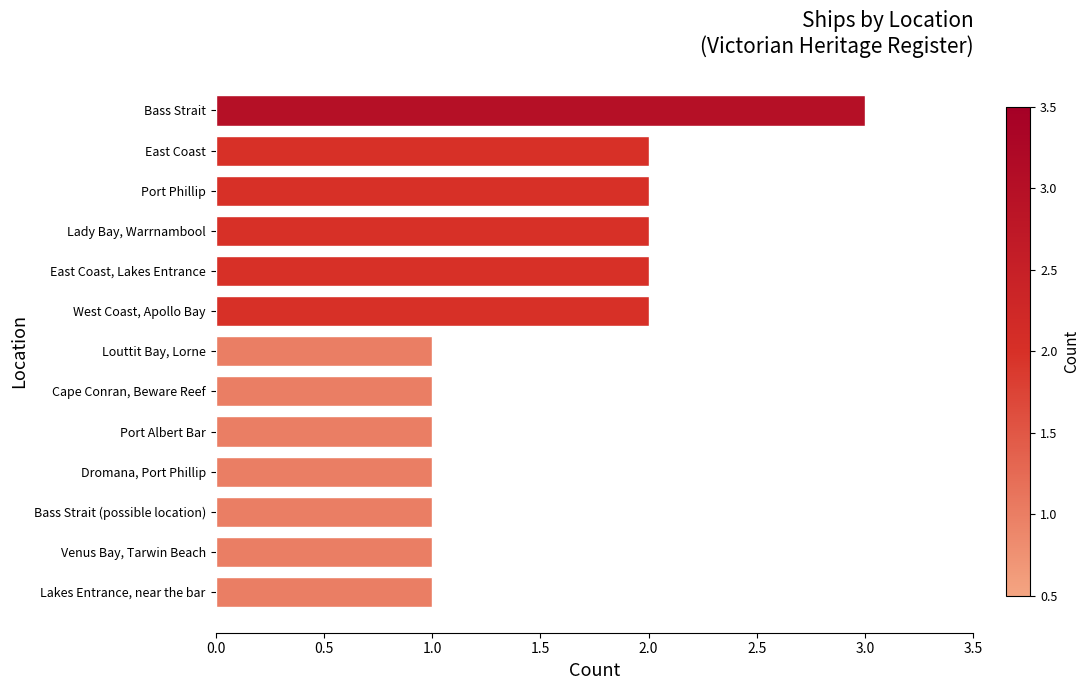

Is it true that the value at East Coast, Lakes Entrance is 2?

True